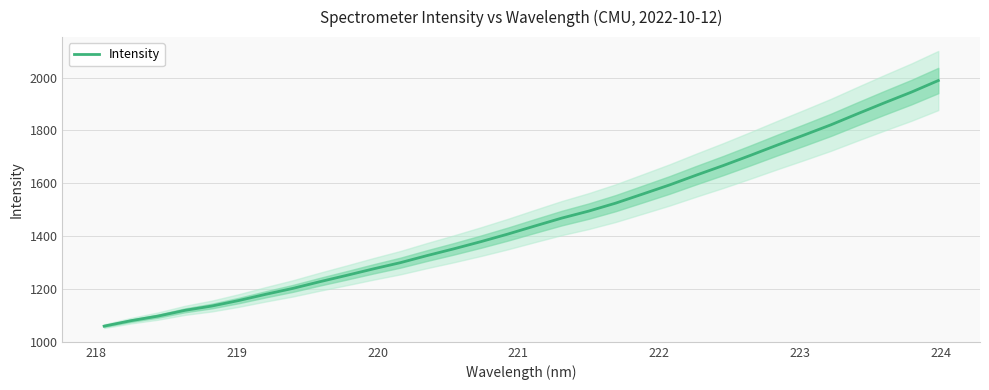

What is the greatest value displayed?

1989.1